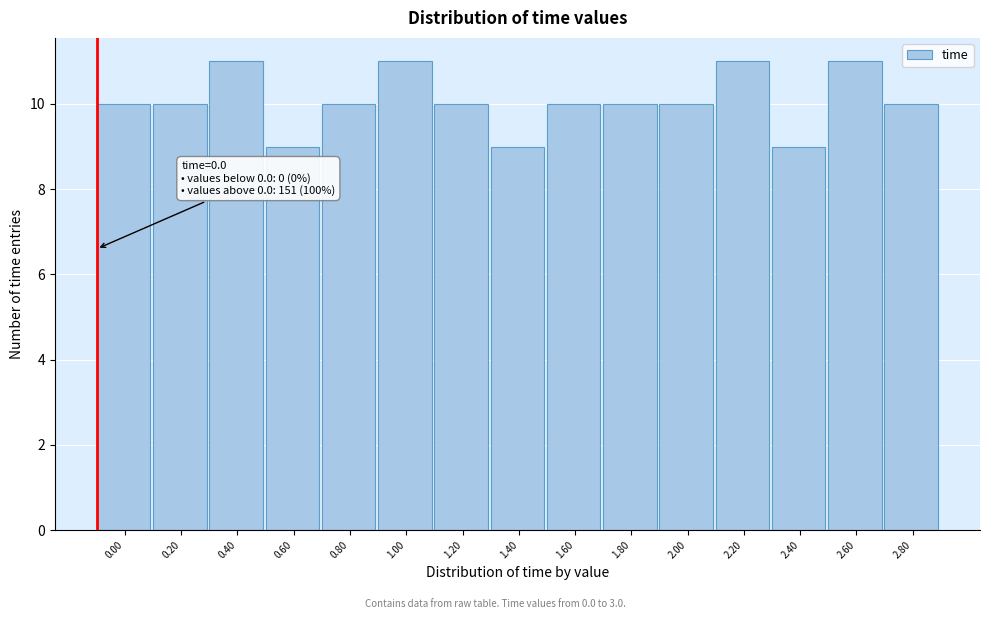

Reading left to right, transcribe all the data shown in this chart.

10	10	11	9	10	11	10	9	10	10	10	11	9	11	10